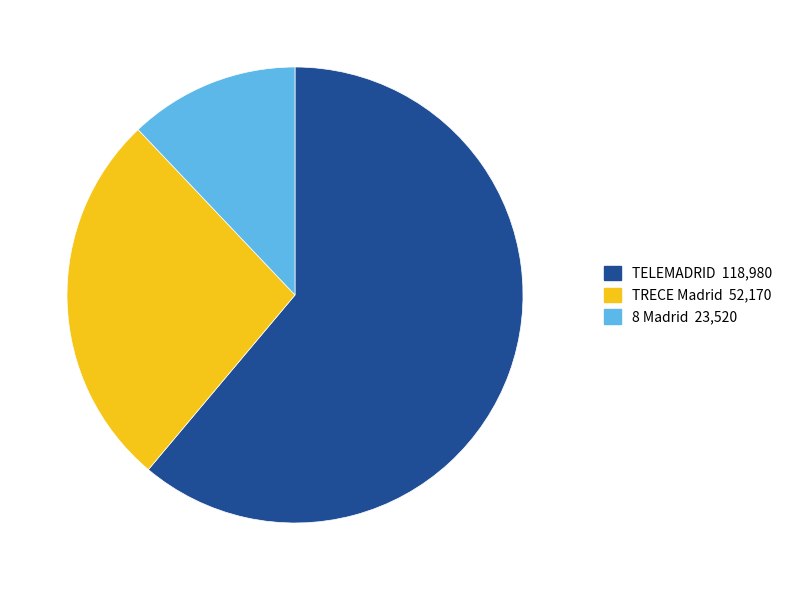

Does any single category account for the majority?

Yes